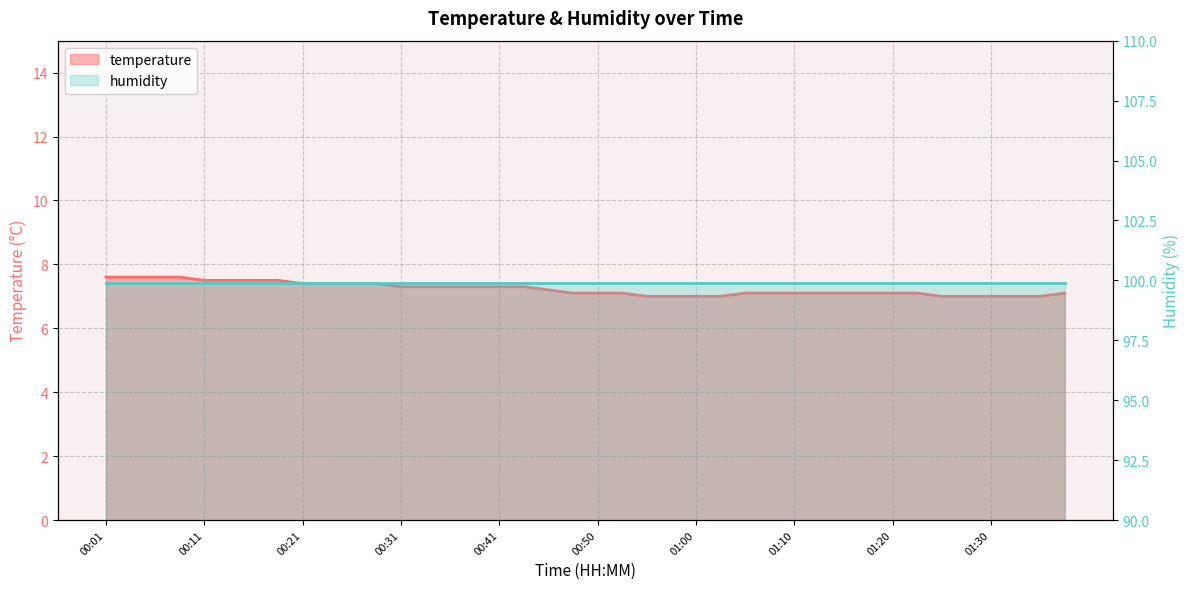

True or false: the data shows 10.0 at 00:26.

False